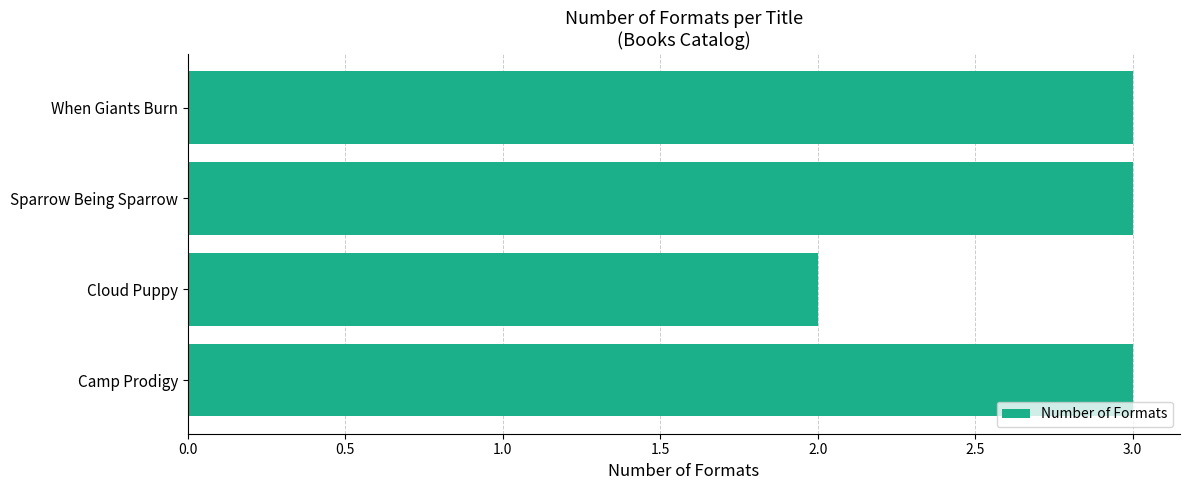

Count the values in the range 3 to 4.

3